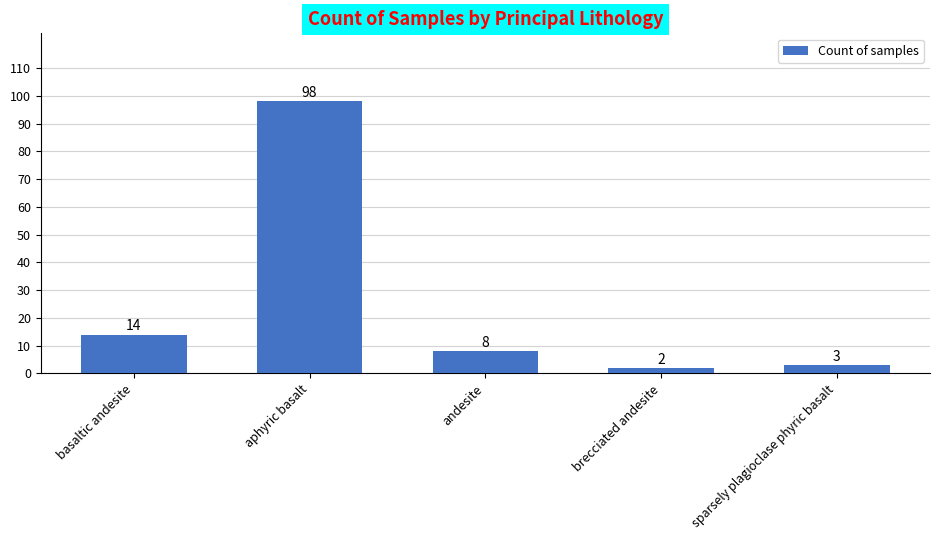

Between basaltic andesite and andesite, which is larger?

basaltic andesite